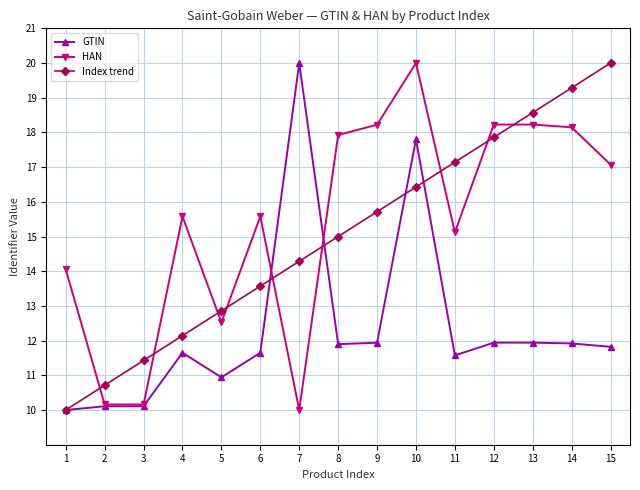

True or false: Index trend and HAN intersect in this chart.

True